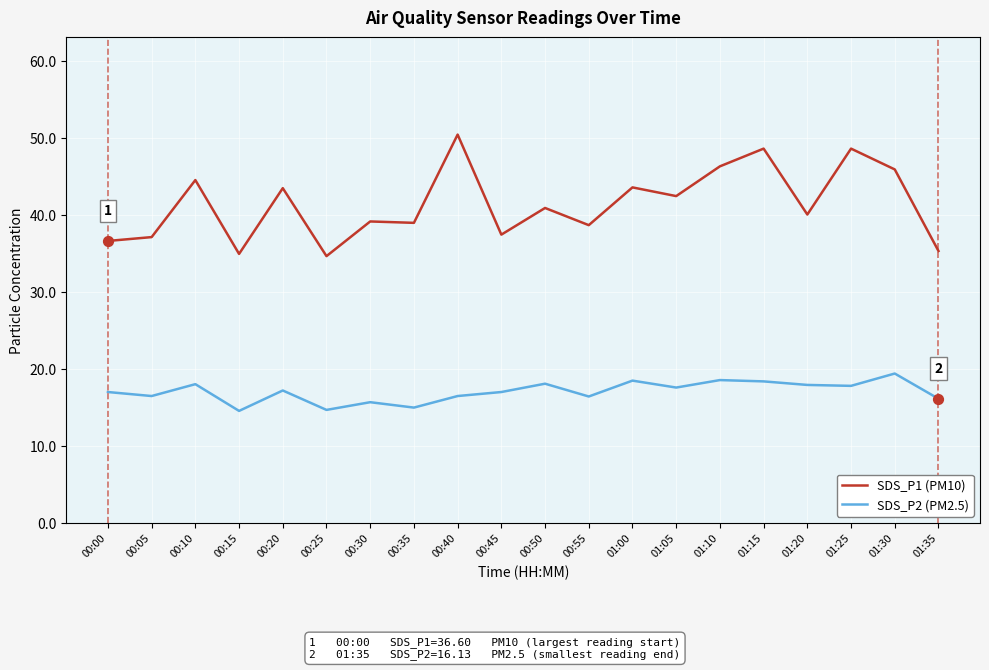

Is the value of SDS_P2 (PM2.5) at 01:05 greater than the value of SDS_P1 (PM10) at 01:30?

No